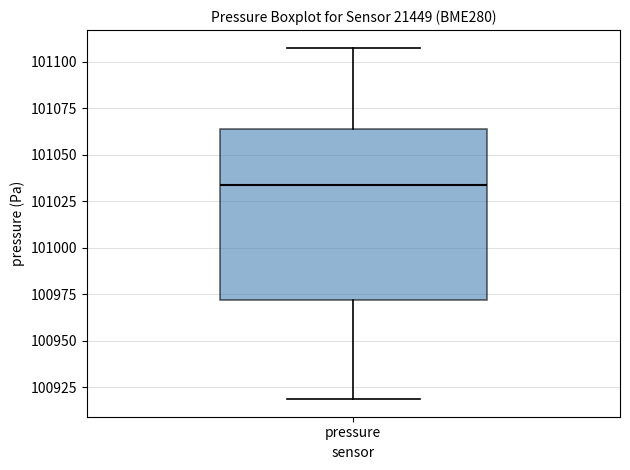

Transcribe this box plot: give where the median line is, the range the box spans, and where the two whiskers end, as read against the y-axis. The values are not printed on the chart, so give them approximately, as read against the axis.

median 101035, box 100970 to 101065, whiskers 100920 to 101110